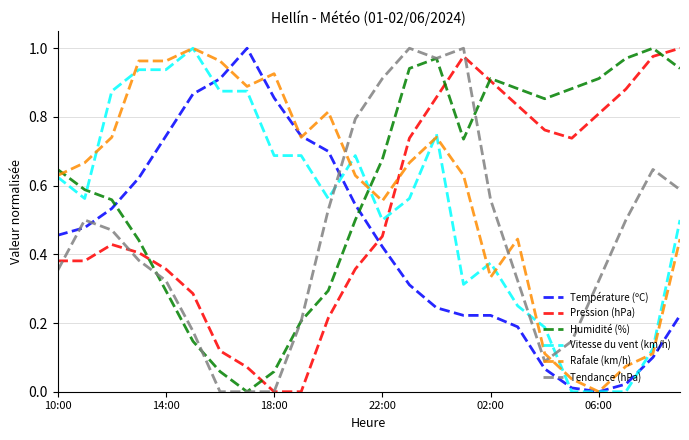

How many intersections are there between Rafale (km/h) and Pression (hPa)?

1